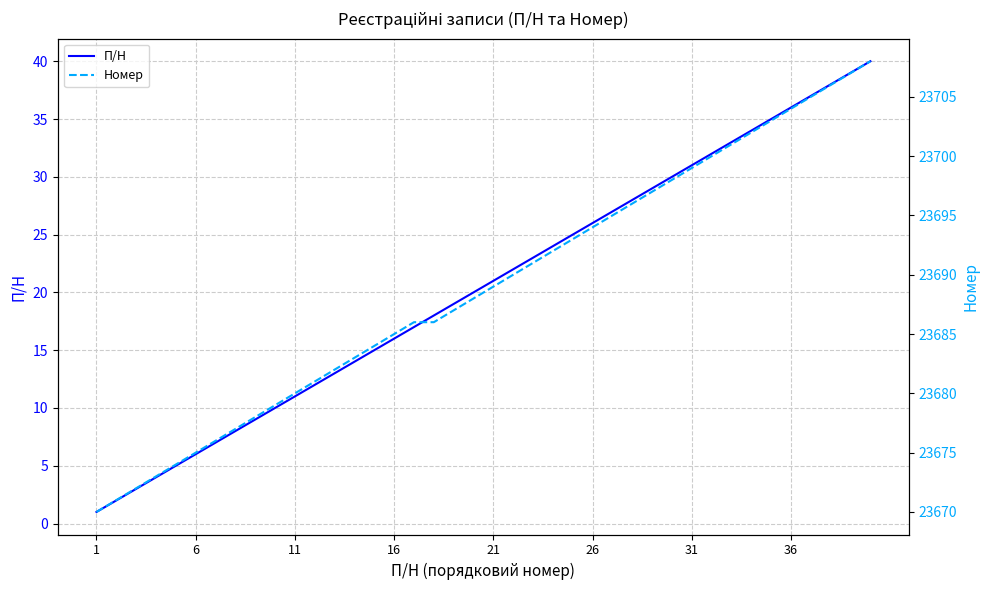

True or false: П/Н has a value of 15 at 11.

False